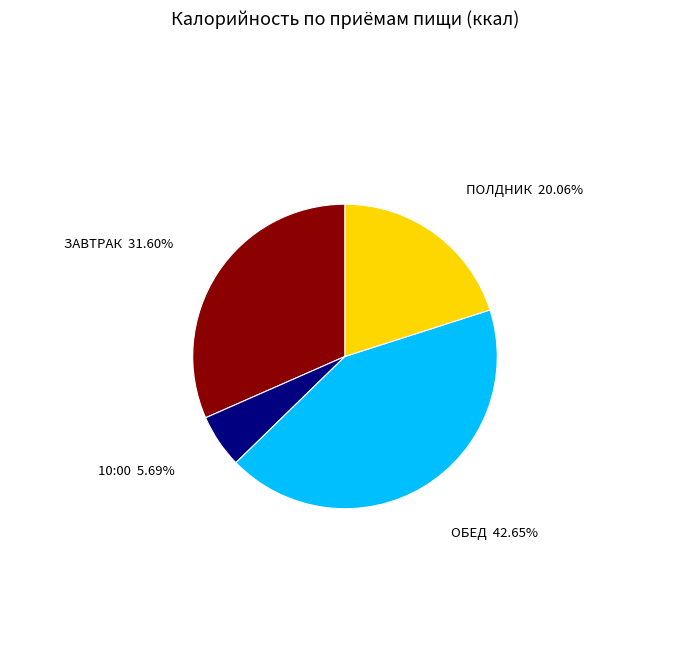

Does any single category account for the majority?

No